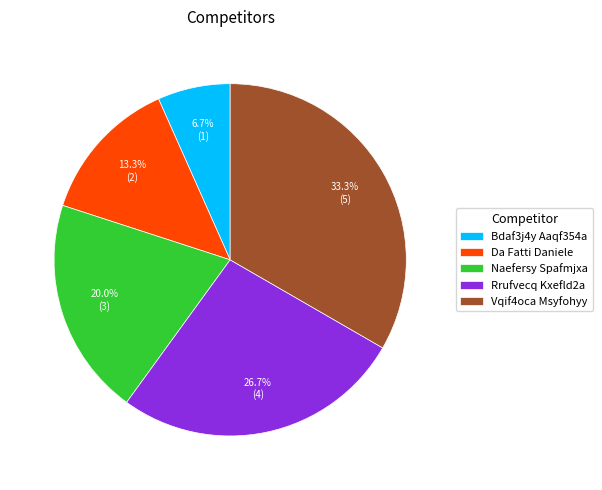

How many slices are in this pie chart?

5